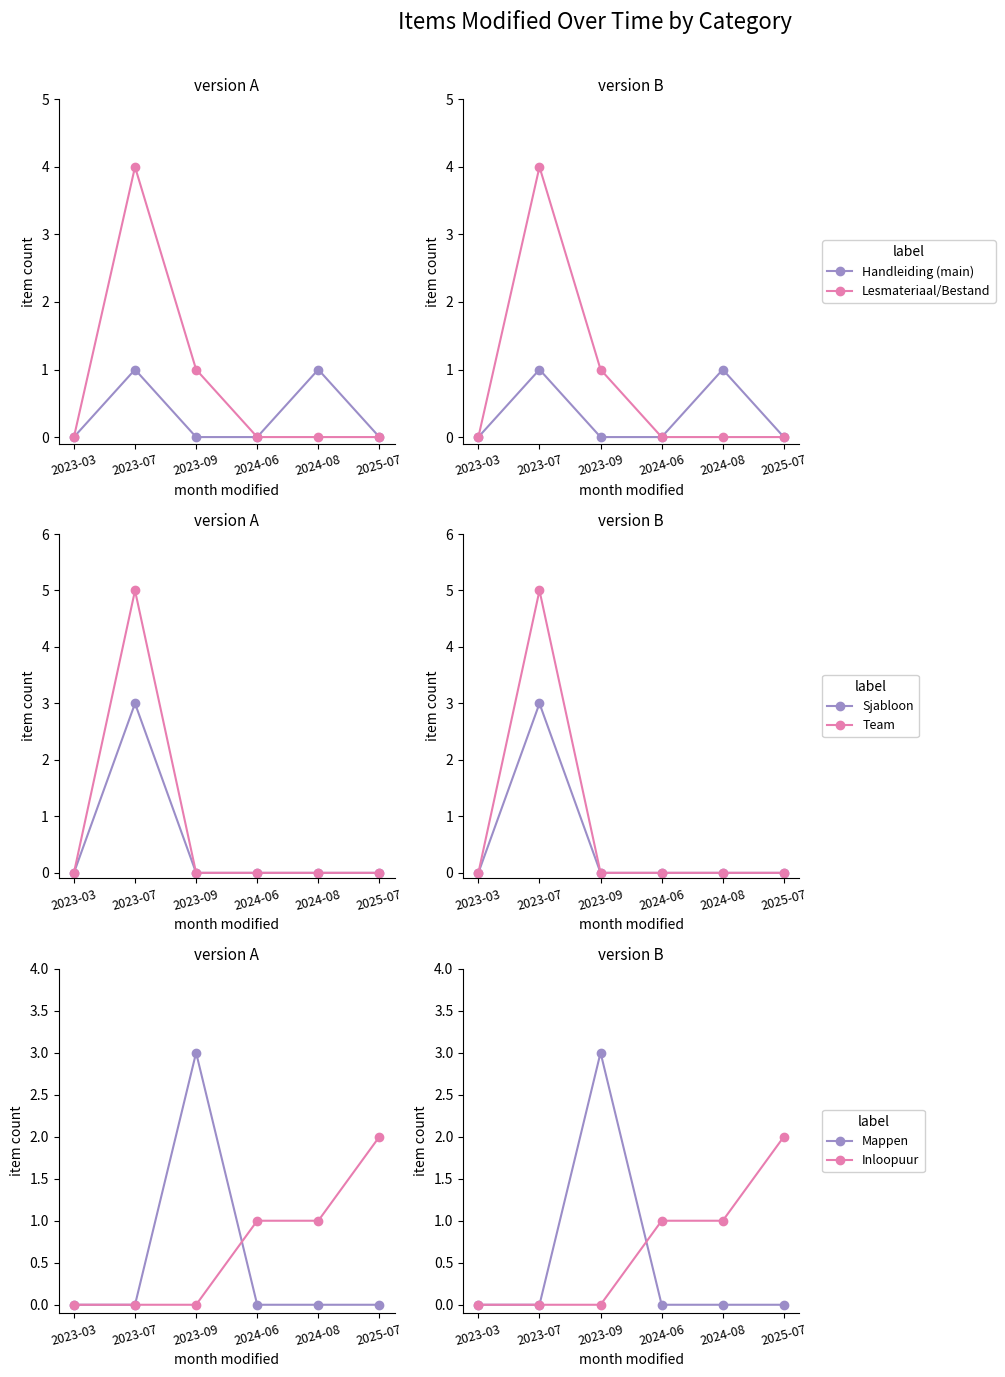

What are all the series names shown in the legend?

Handleiding (main), Lesmateriaal/Bestand, Sjabloon, Team, Mappen, Inloopuur